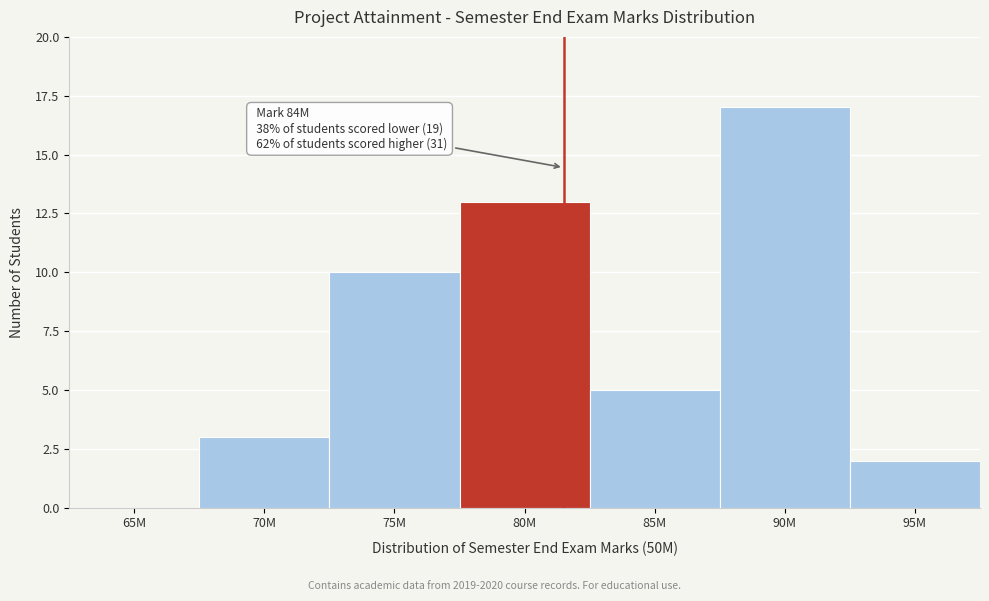

Reading left to right, list all the values displayed in this chart.

65M=0	70M=3	75M=10	80M=13	85M=5	90M=17	95M=2